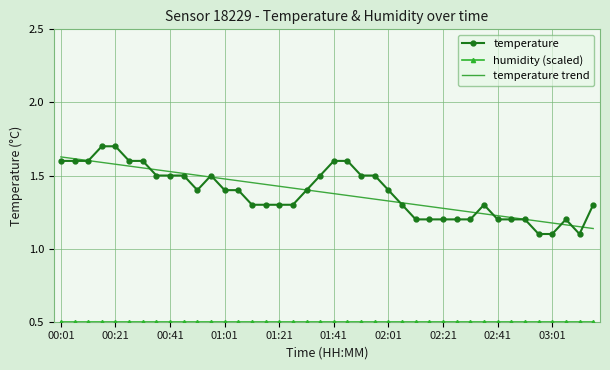

What is the minimum value shown in the chart?

0.5